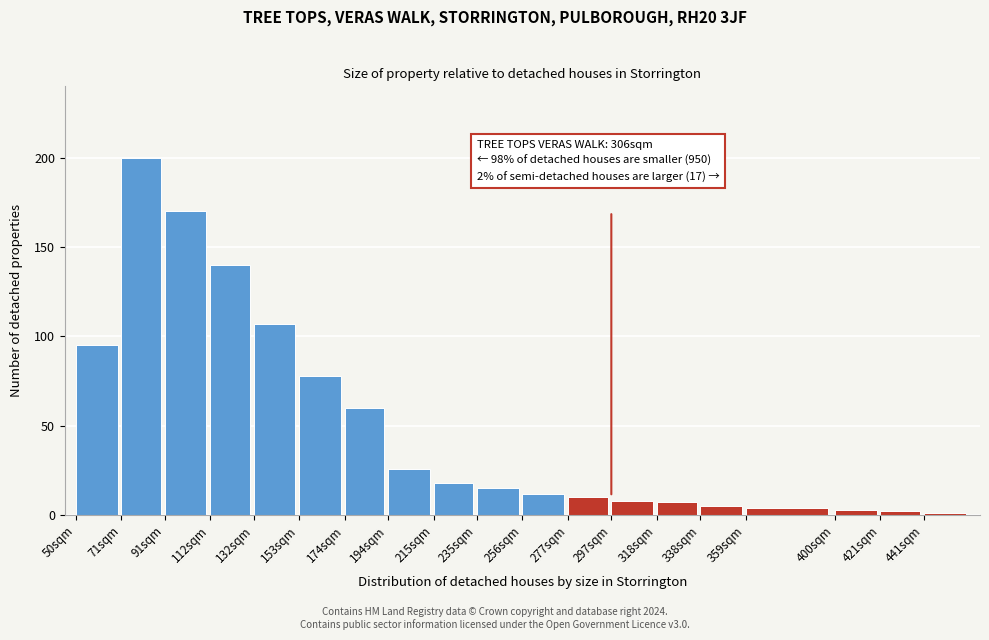

Reading left to right, list all the values displayed in this chart.

95	200	170	140	107	78	60	26	18	15	12	10	8	7	5	4	3	2	1